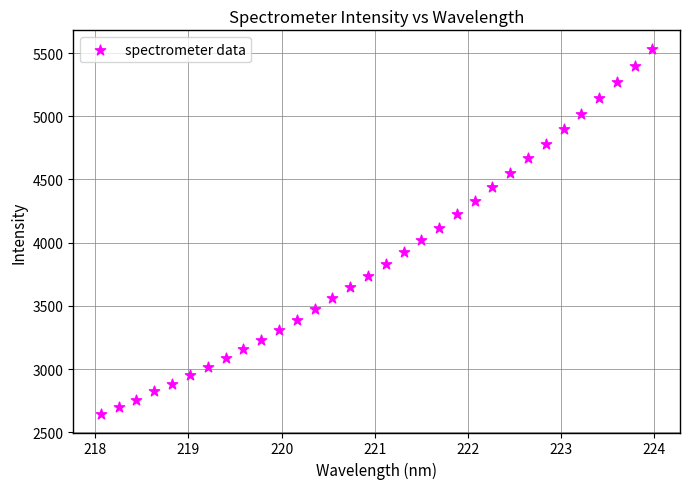

What is the range of X values (max minus min)?

5.9